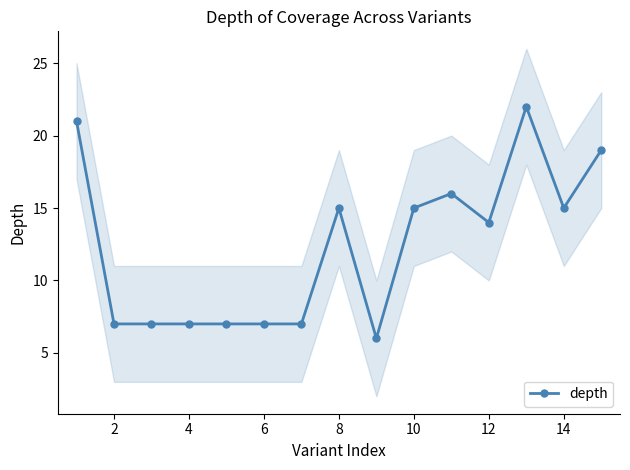

What is the highest value of the depth series?

22